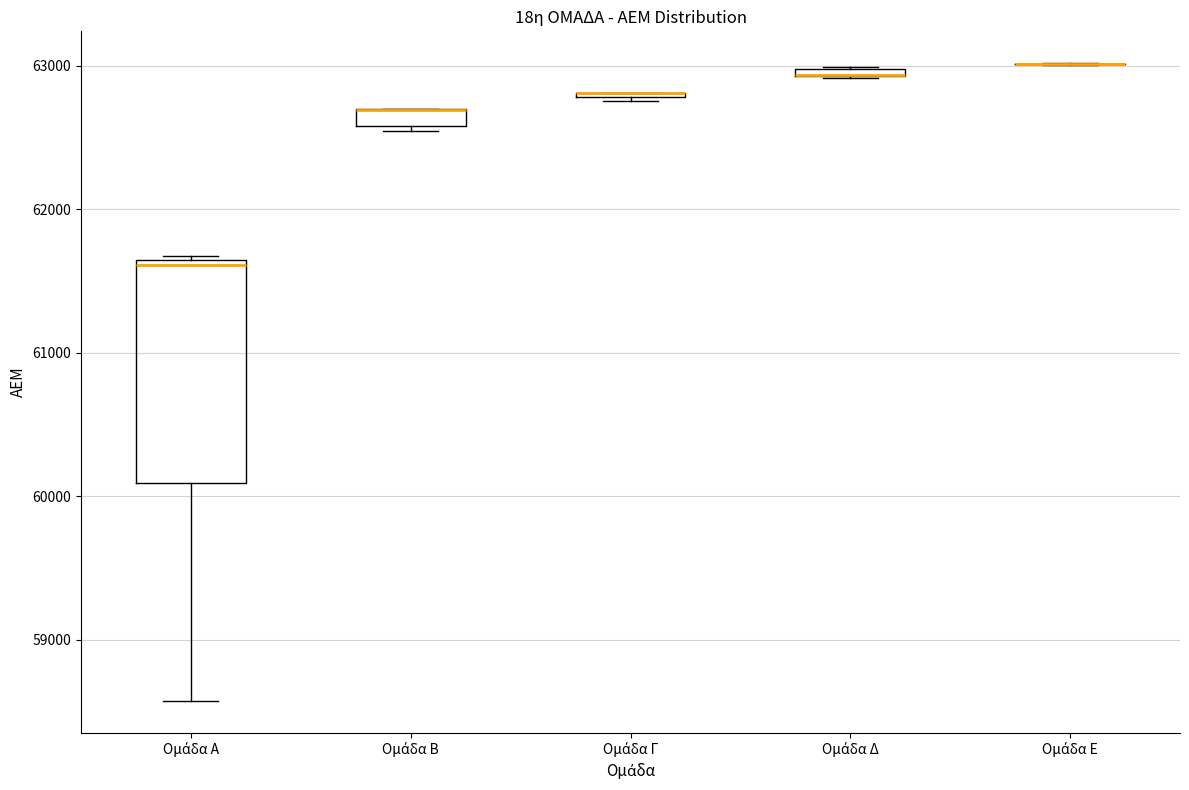

Which box is the tallest, from its lower edge to its upper edge?

Ομάδα Α